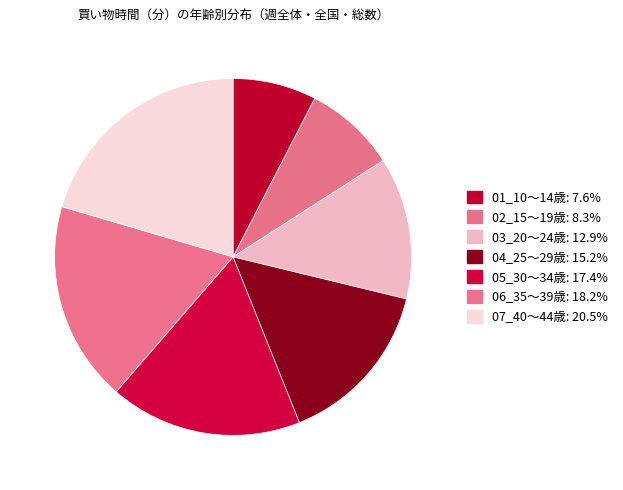

Rank the categories by value from highest to lowest.

07_40～44歳, 06_35～39歳, 05_30～34歳, 04_25～29歳, 03_20～24歳, 02_15～19歳, 01_10～14歳